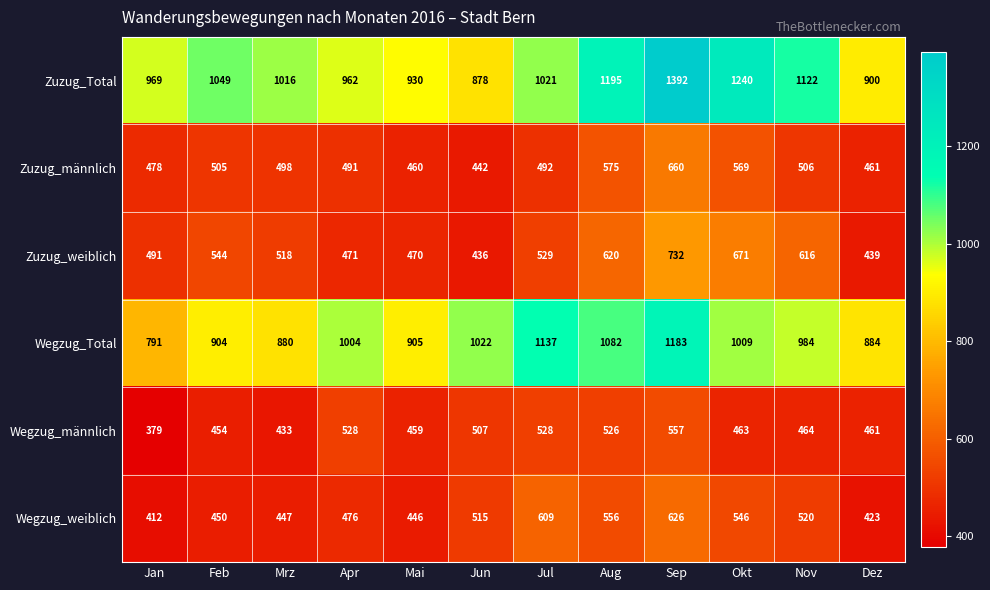

At which label does Wegzug_weiblich reach its peak?

Sep